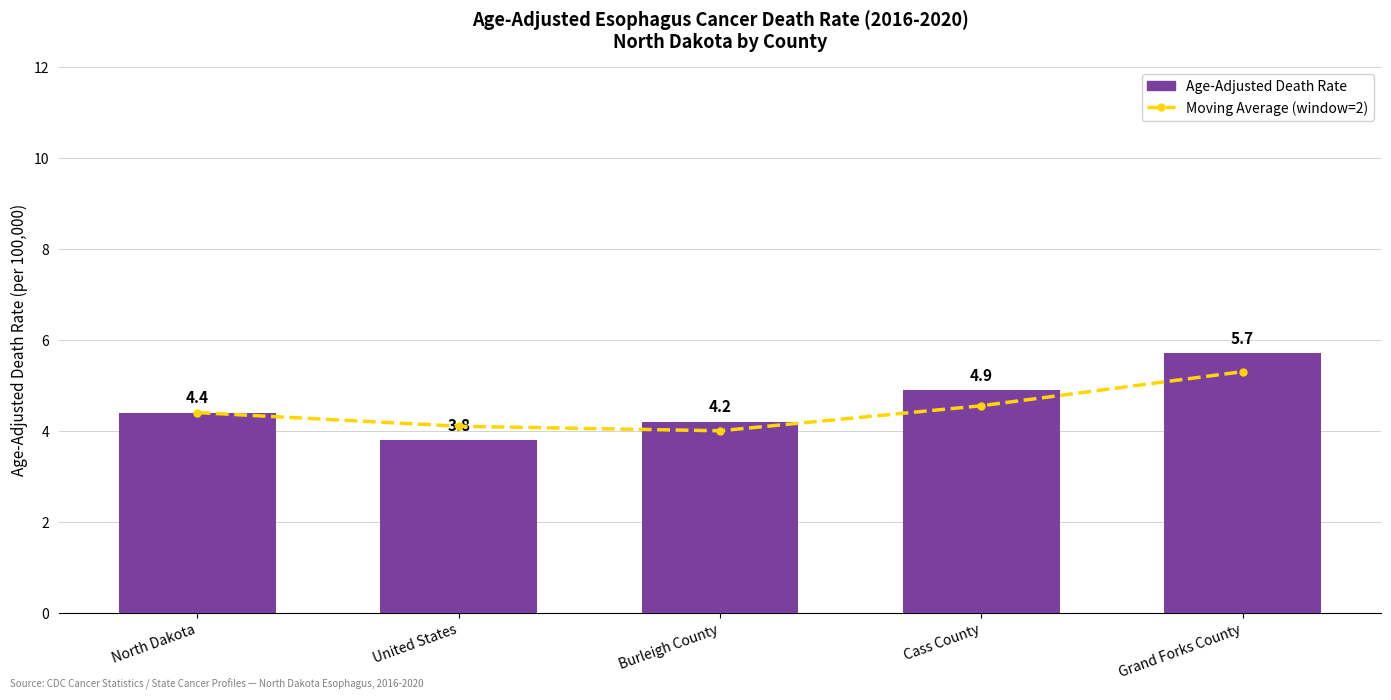

Which series has the widest spread of values?

Age-Adjusted Death Rate